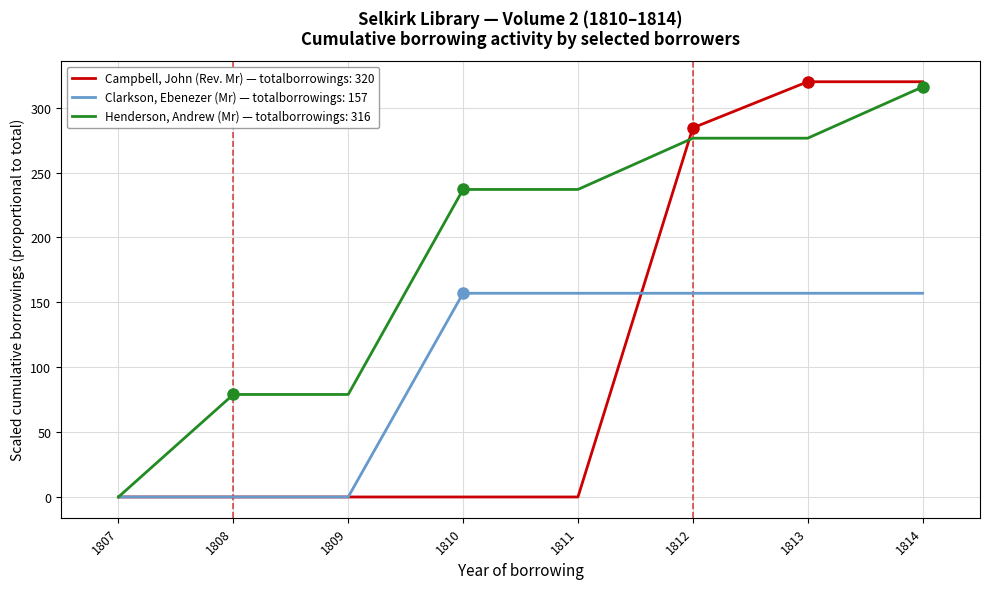

Which series has the widest spread of values?

Campbell, John (Rev. Mr) — totalborrowings: 320